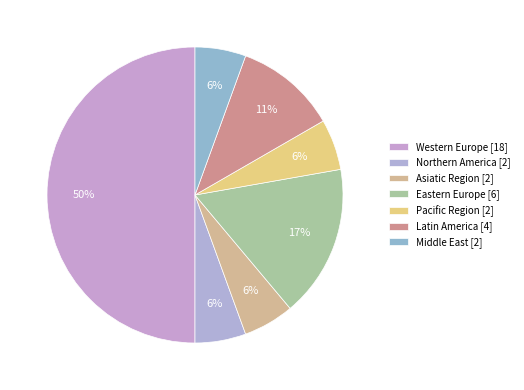

Which slice is the largest?

Western Europe